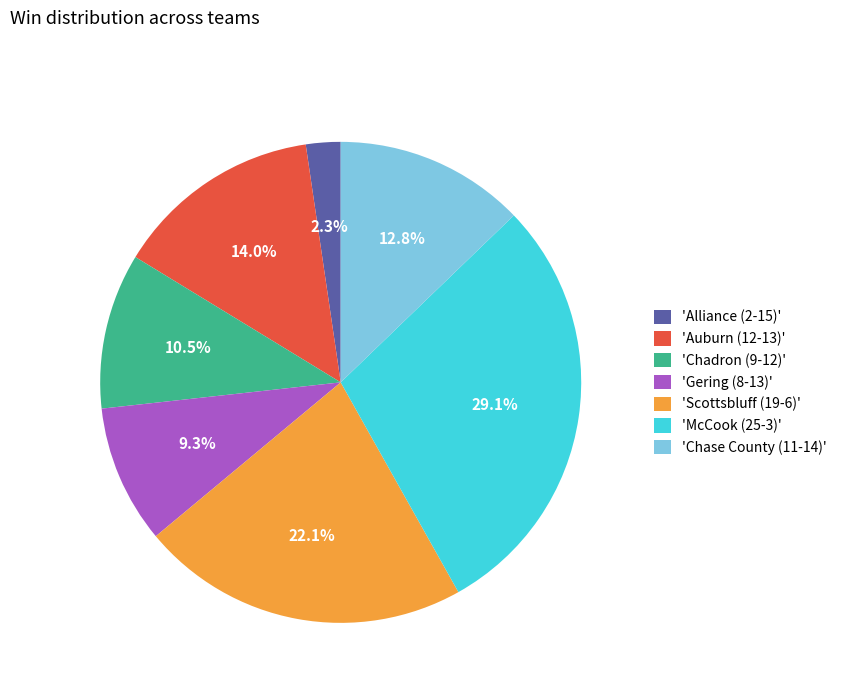

What is the total percentage of 'Auburn (12-13)' and 'Alliance (2-15)'?

16.3%